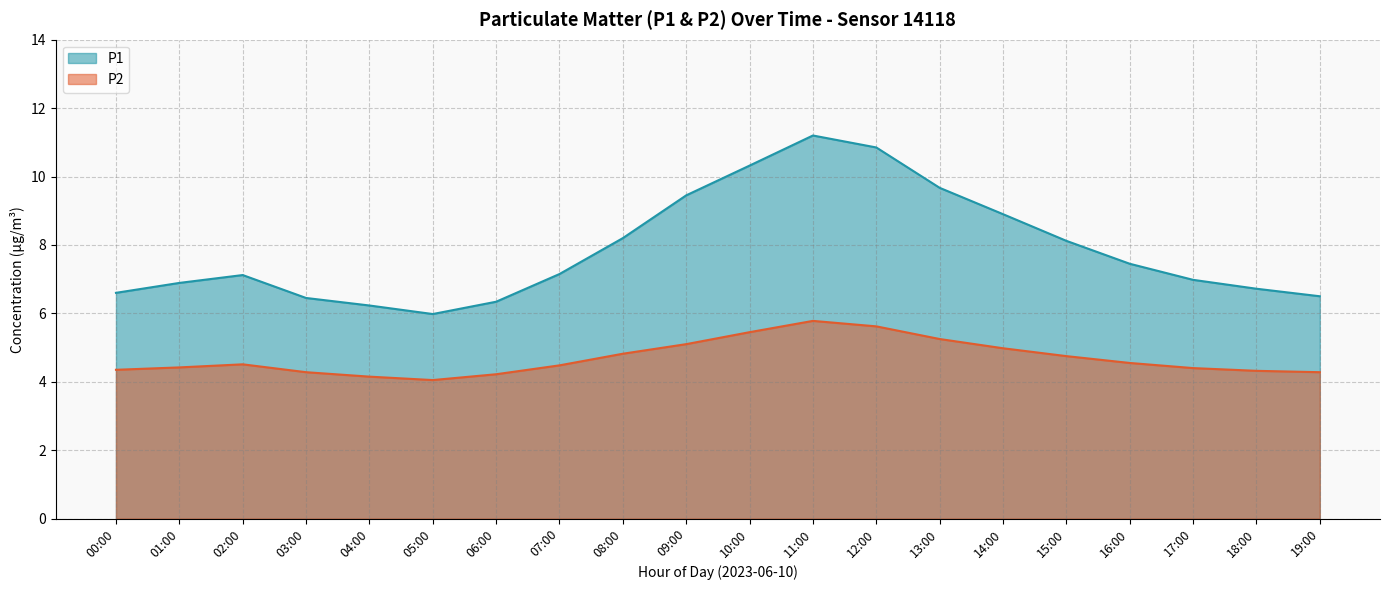

What is the approximate value of P1 at 10:00?

10.3